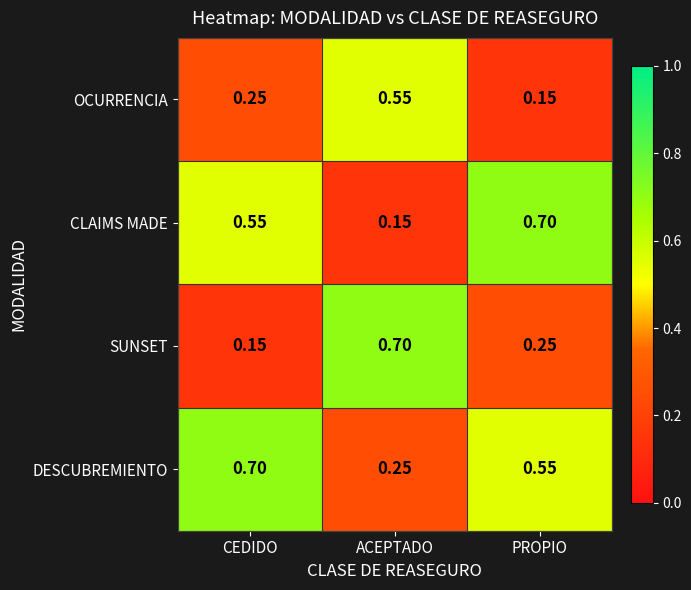

Where is CLAIMS MADE nearest to the value 0?

ACEPTADO